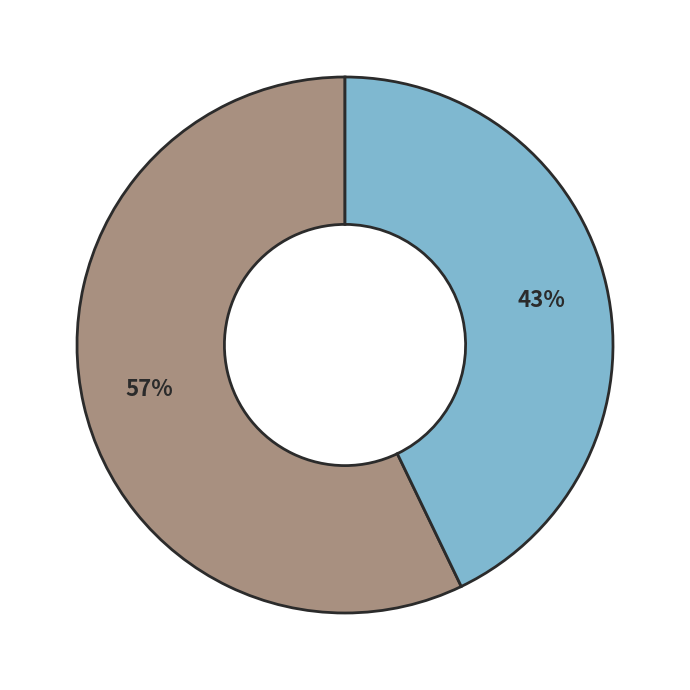

To the nearest percent, what is the average slice percentage?

50%